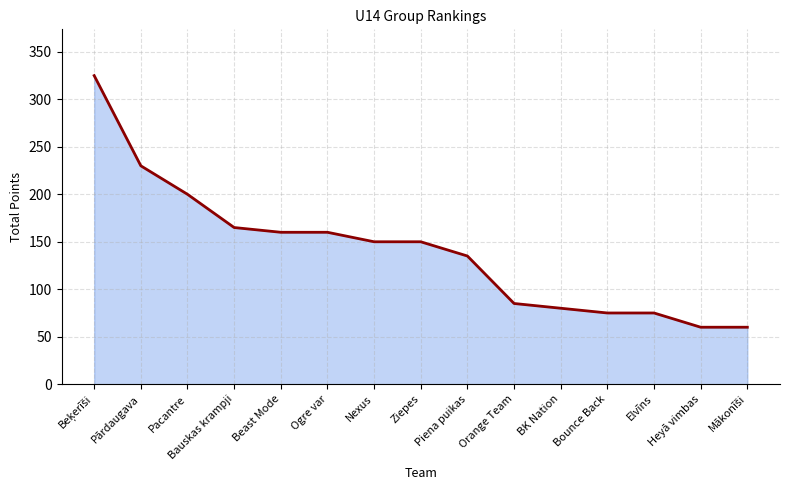

The chart shows a value of 28 at Heyā vimbas. True or false?

False